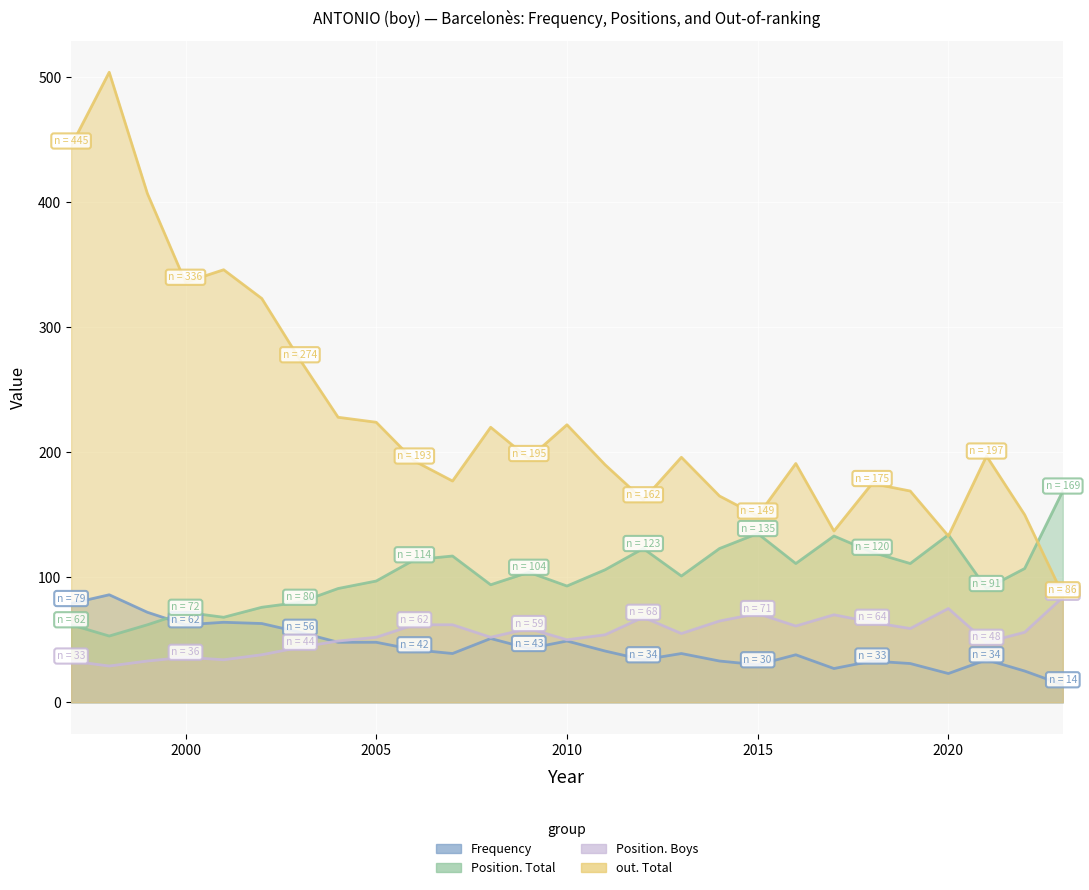

How many values in the Position. Total series are below 104?

13